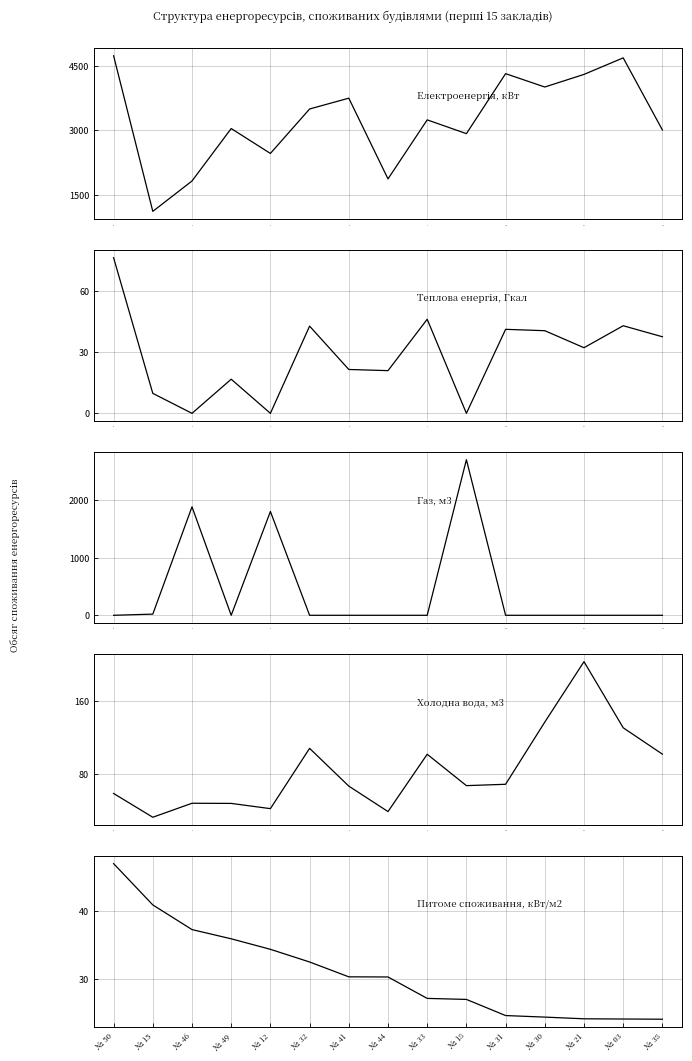

Rank the series at 10 from highest to lowest value.

Електроенергія, кВт, Холодна вода, м3, Питоме споживання, кВт/м2, Теплова енергія, Гкал, Газ, м3